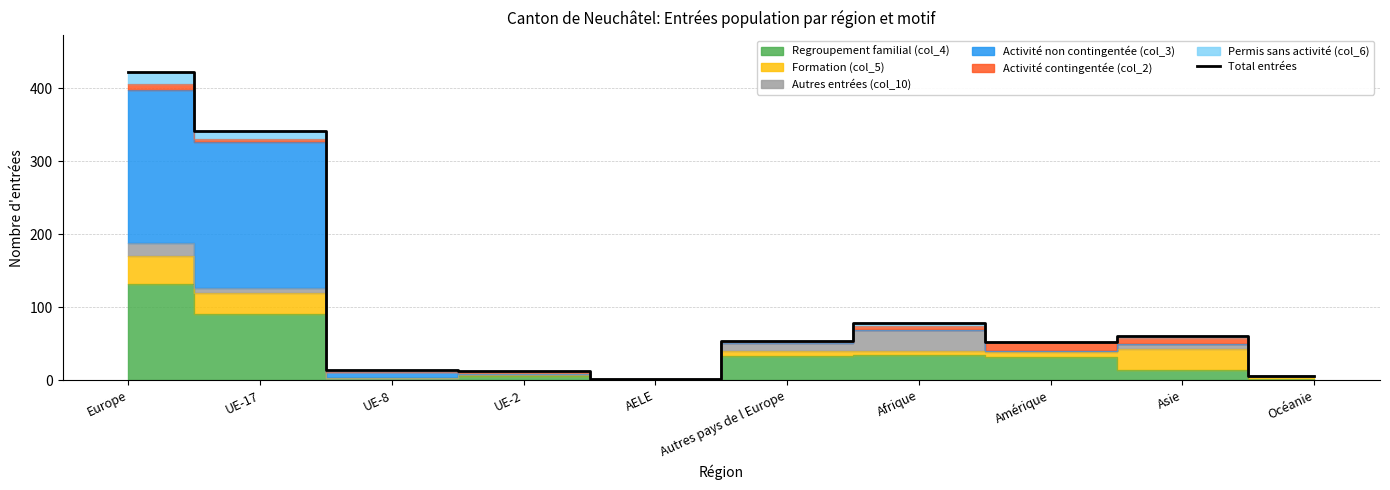

The Total entrées series shows 83 at Amérique. True or false?

False